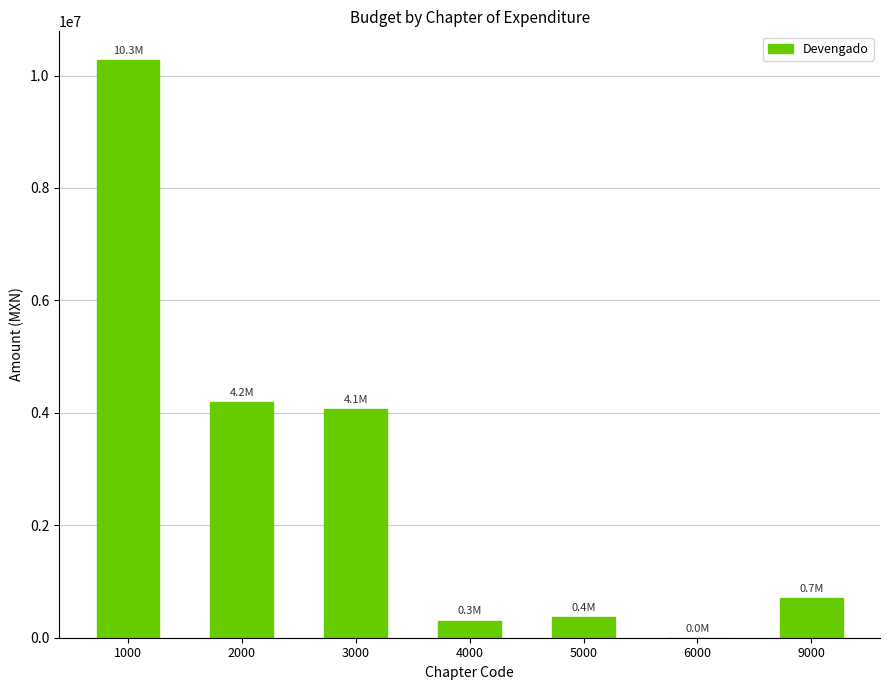

Is it true that the value at 4000 is 304089.3?

True